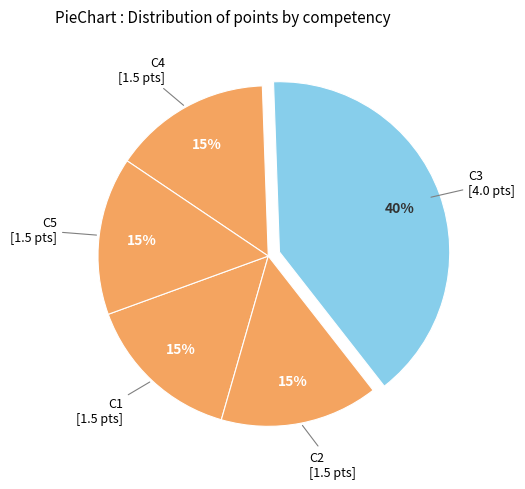

To the nearest percent, what is the difference between the largest and smallest slice percentages?

25%